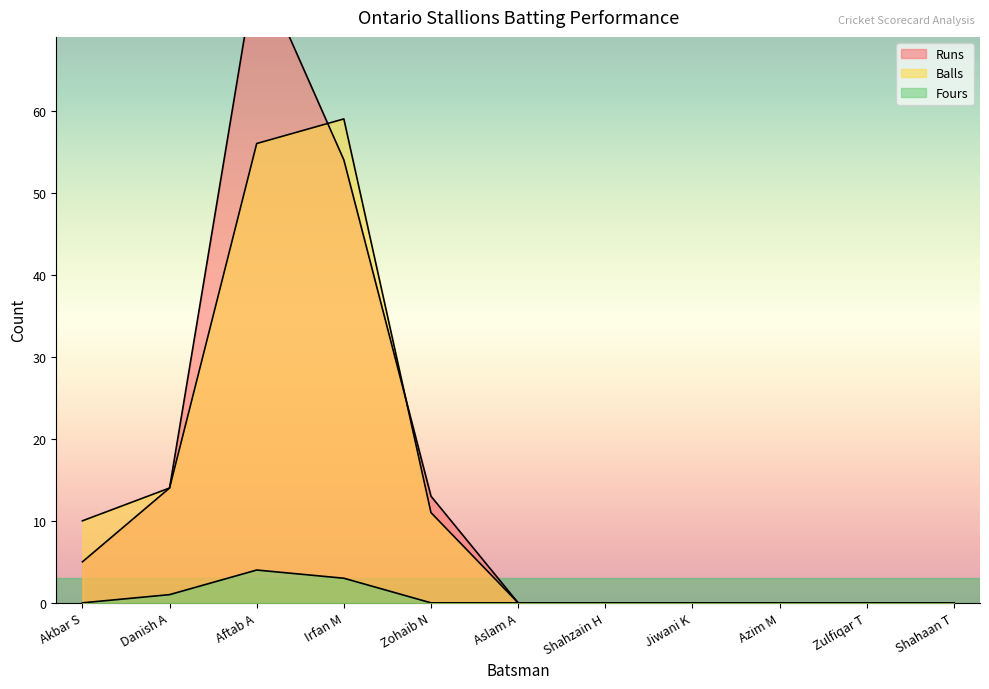

What is the label of the 9th point from the right?

Aftab A